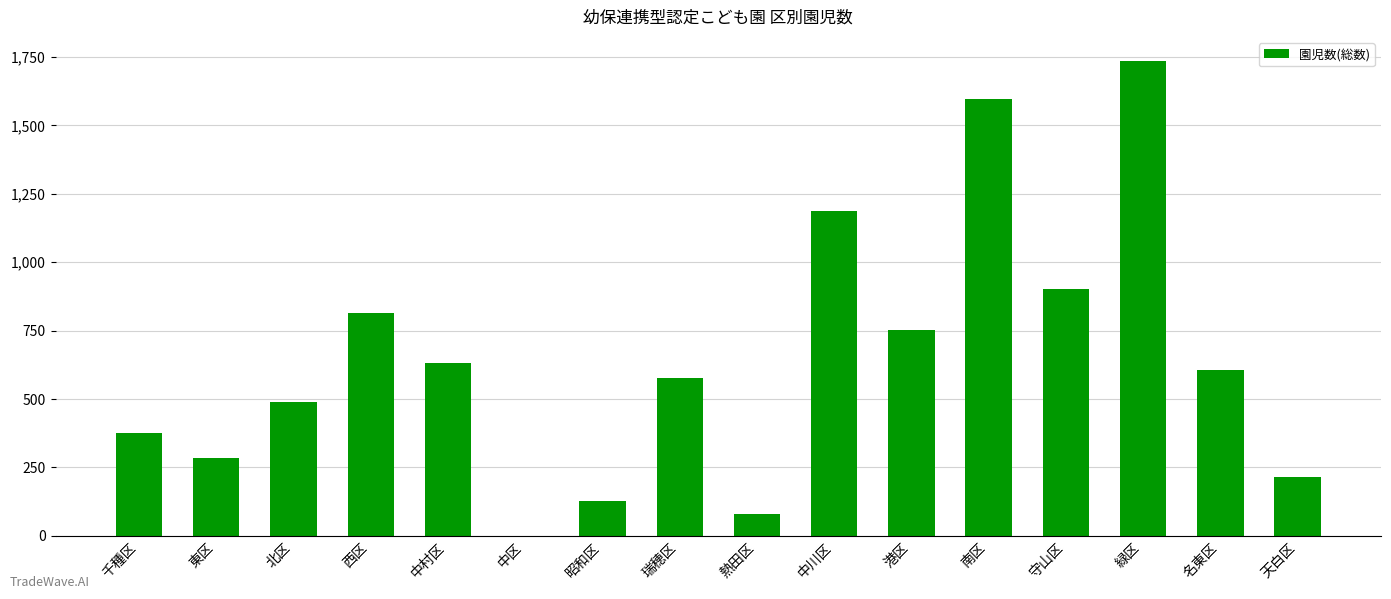

Reading left to right, transcribe all the data shown in this chart.

374	285	490	813	631	0	127	576	79	1188	752	1595	902	1737	605	214